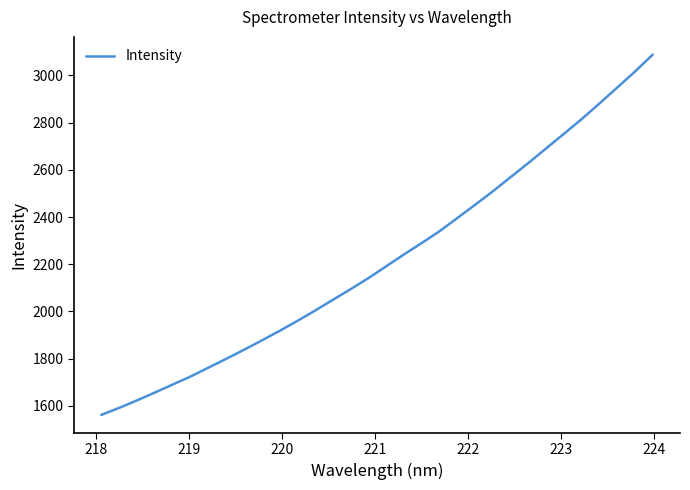

How many categories are shown in the chart?

32